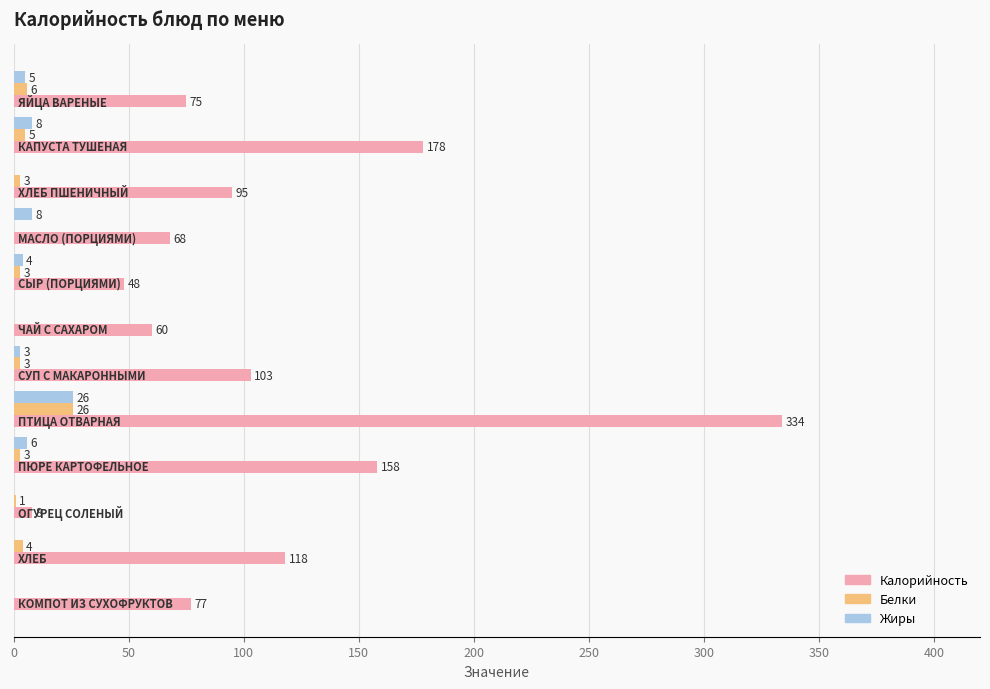

What is the highest value of the Калорийность series?

334